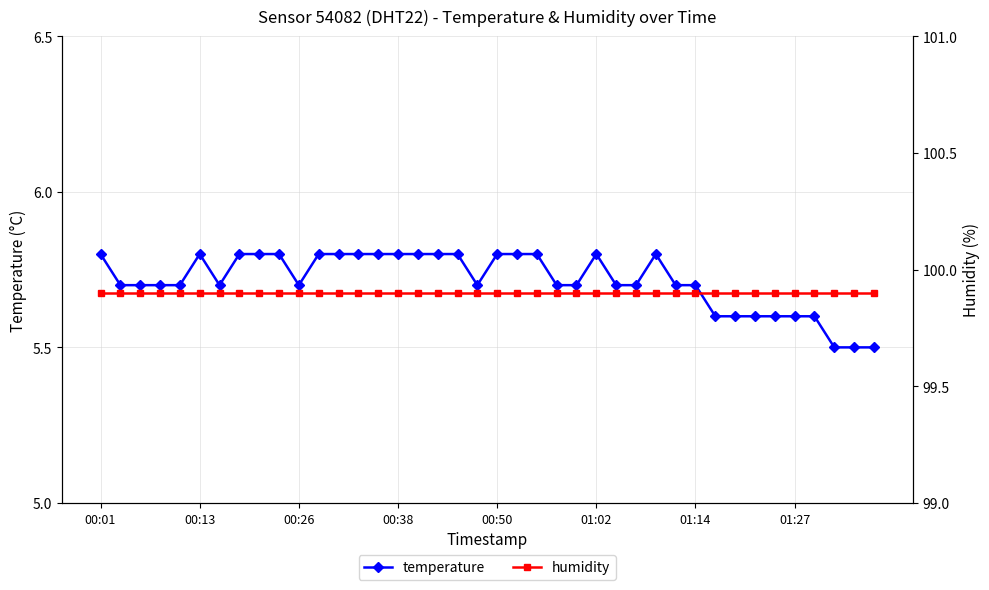

Between 9 and 26, which is larger?

9